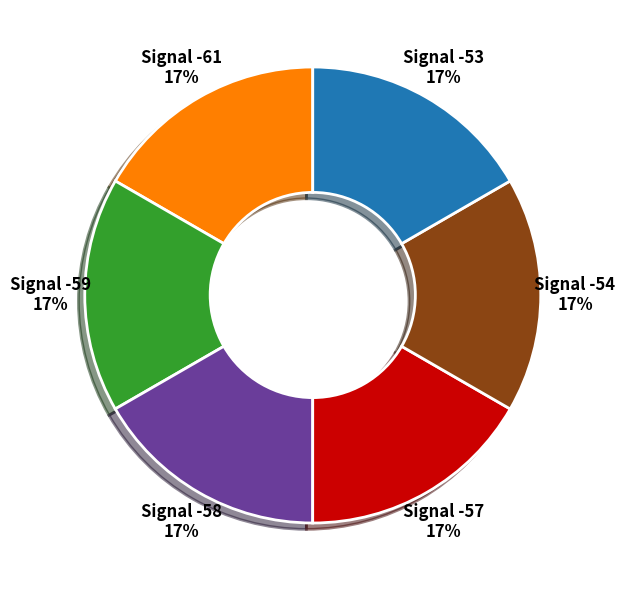

Is there a majority slice in this chart?

No